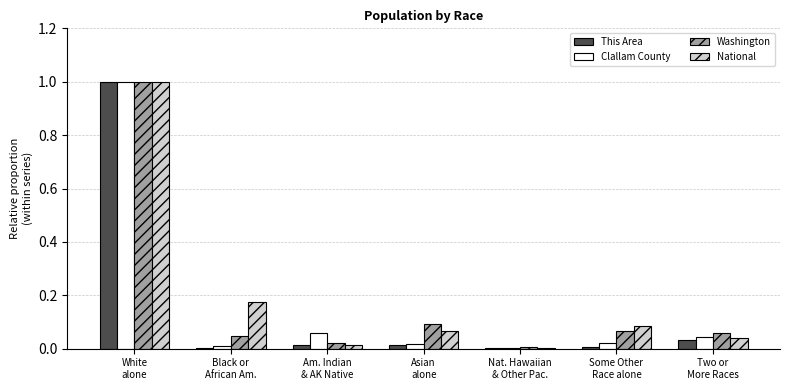

The Washington series shows 0.0 at Two or
More Races. True or false?

False